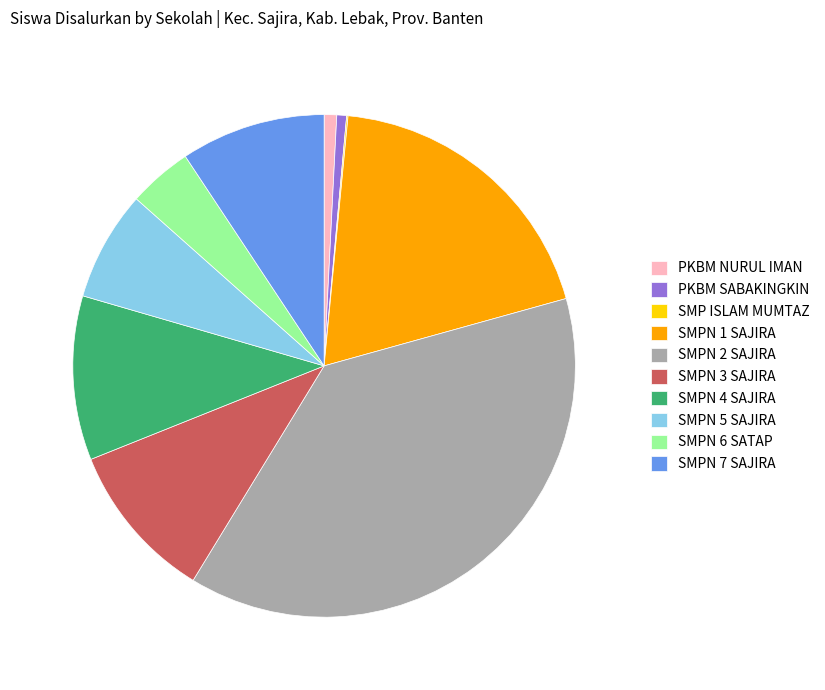

Is there any slice that represents more than half of the pie?

No